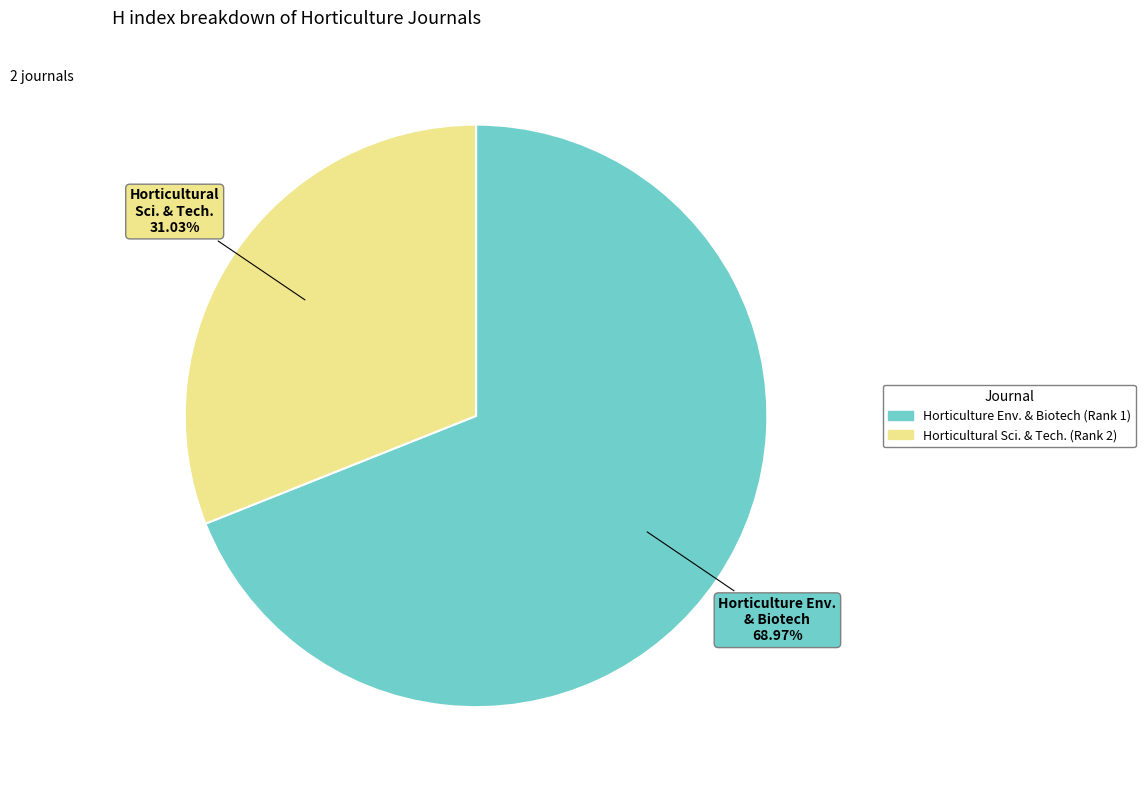

Is there any slice that represents more than half of the pie?

Yes